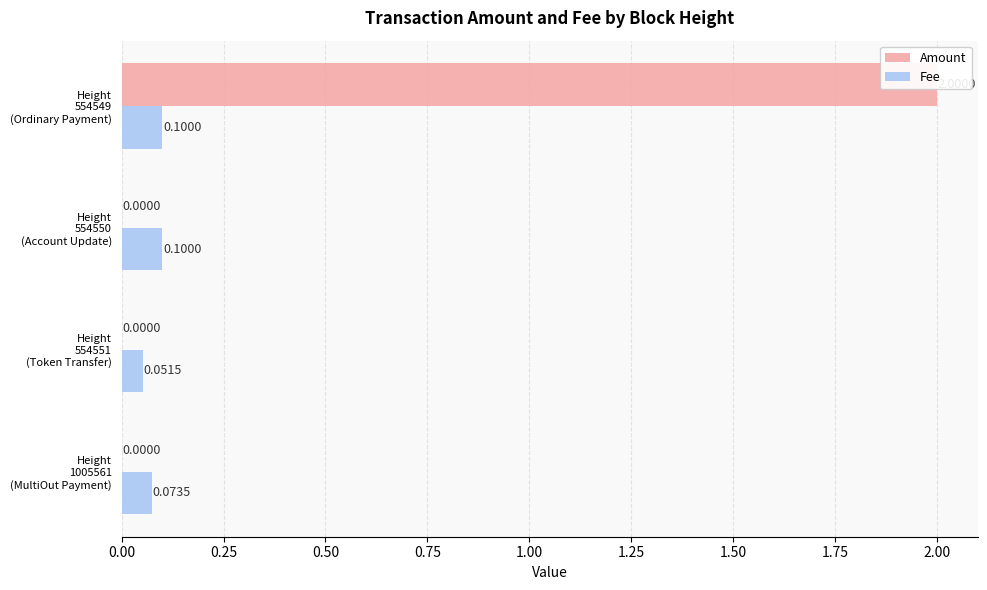

True or false: Amount has a value of 1.2 at Height 554550 (Account Update).

False